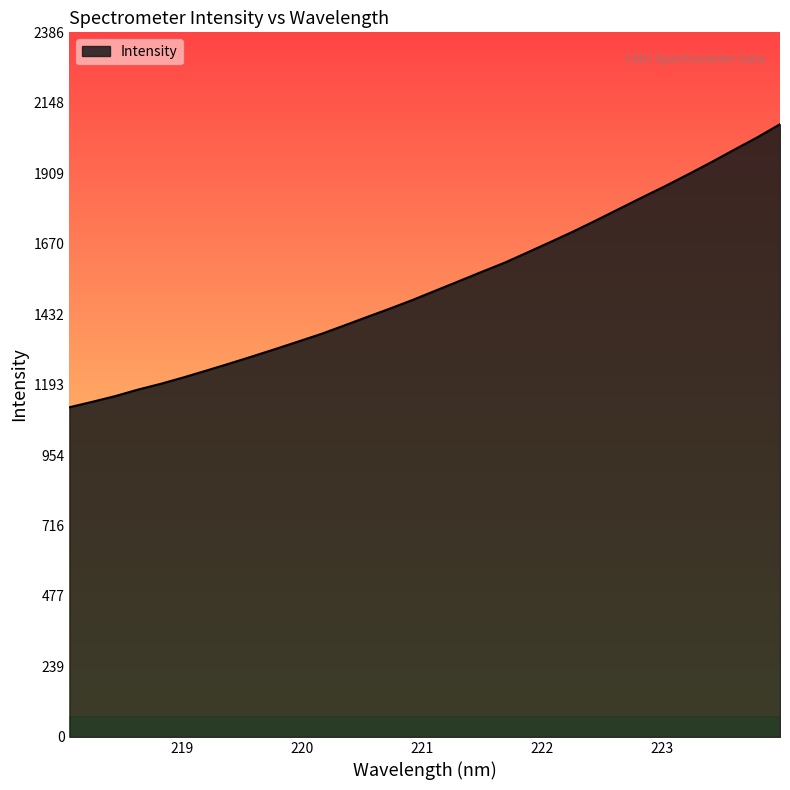

What is the smallest value displayed?

1116.5